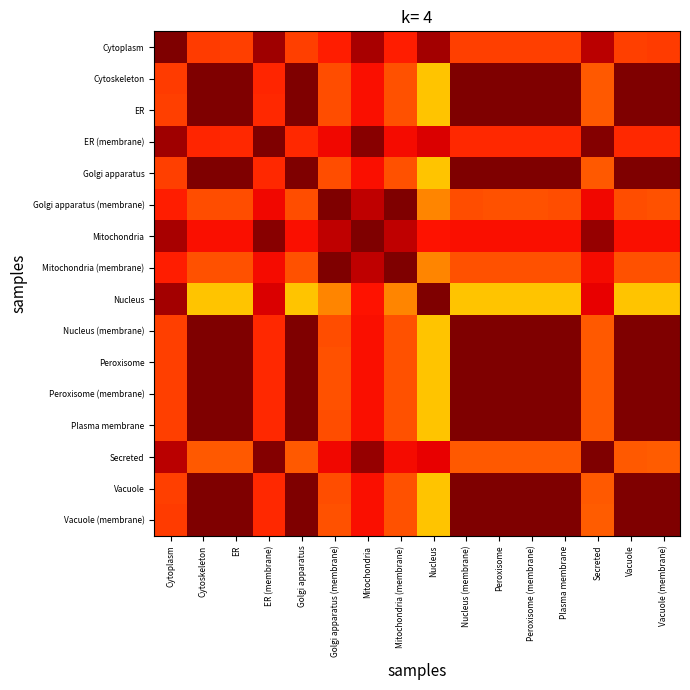

What is the minimum value shown in the chart?

0.7